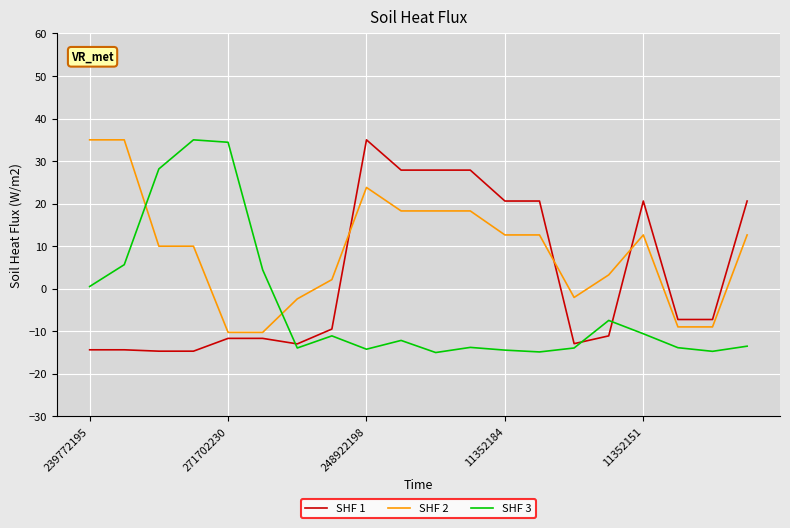

What is the smallest value displayed?

-15.0